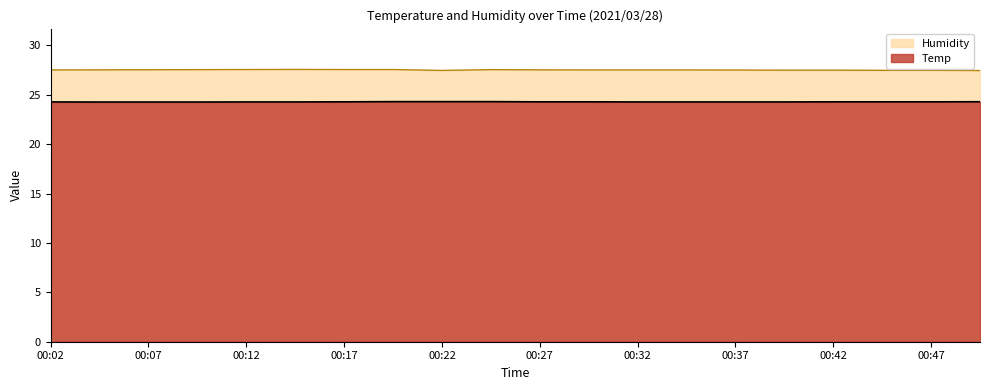

Is the value of Humidity at 00:02 greater than the value of Temp at 00:29?

Yes